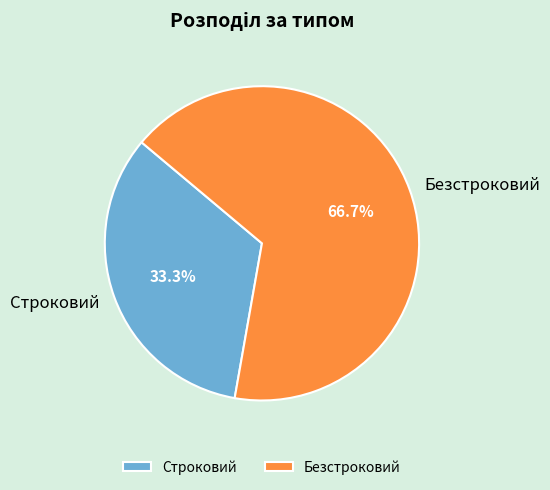

How many segments does this pie chart have?

2